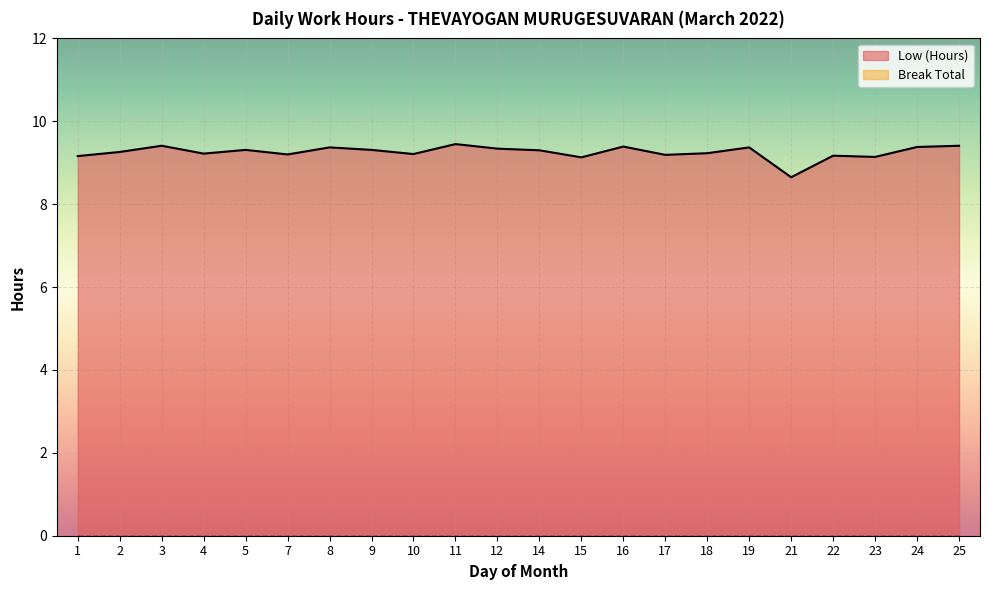

Which has a higher value, 22 or 24?

24